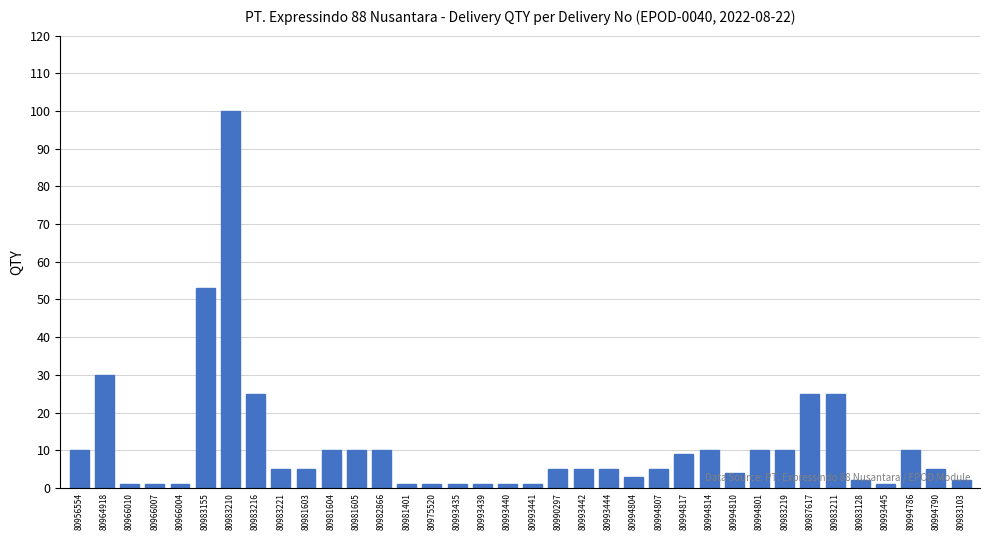

What is the average value?

11